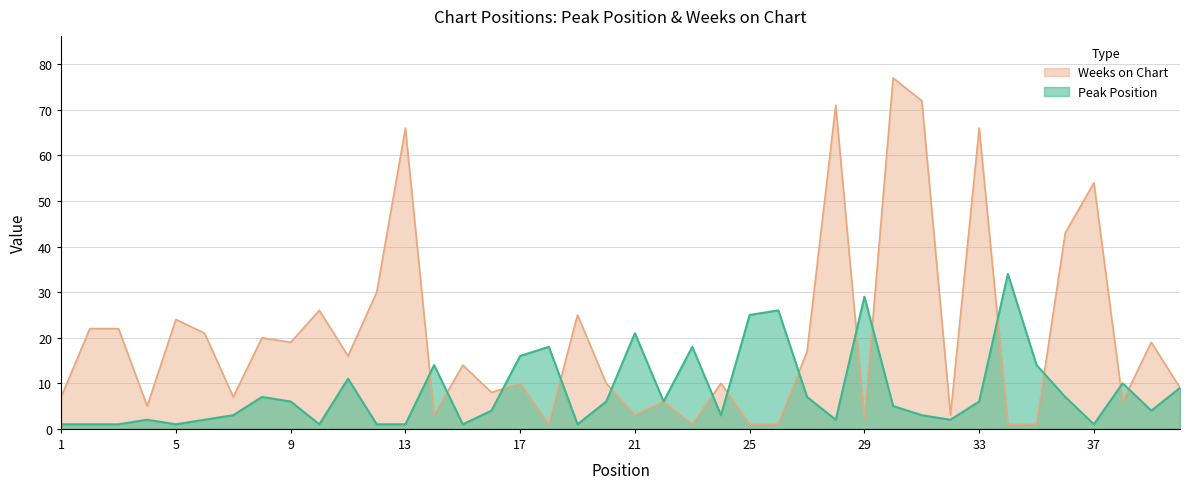

The value of Peak Position at 39 is 1. True or false?

False